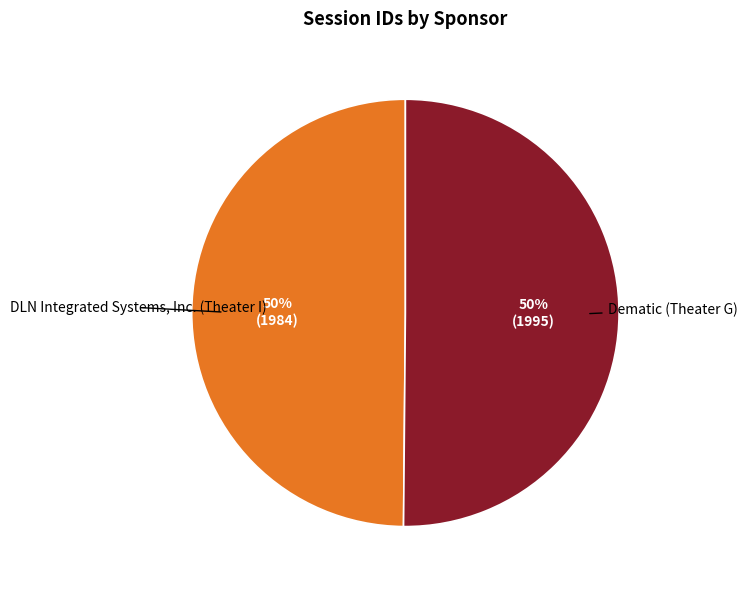

Is it true that DLN Integrated Systems, Inc. (Theater I) is 50% of the pie?

True